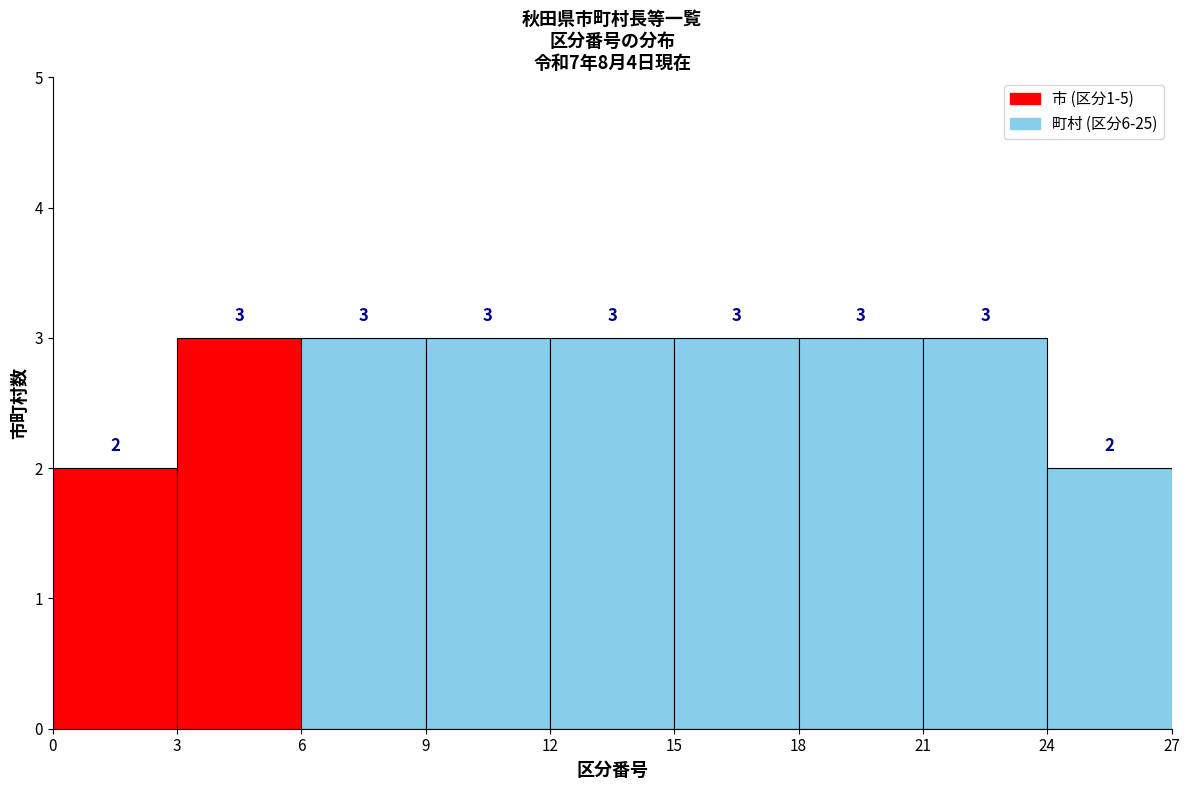

Reading left to right, transcribe this chart: for each bar, give the range it covers on the x-axis and its height.

0 to 3: 2
3 to 6: 3
6 to 9: 3
9 to 12: 3
12 to 15: 3
15 to 18: 3
18 to 21: 3
21 to 24: 3
24 to 27: 2